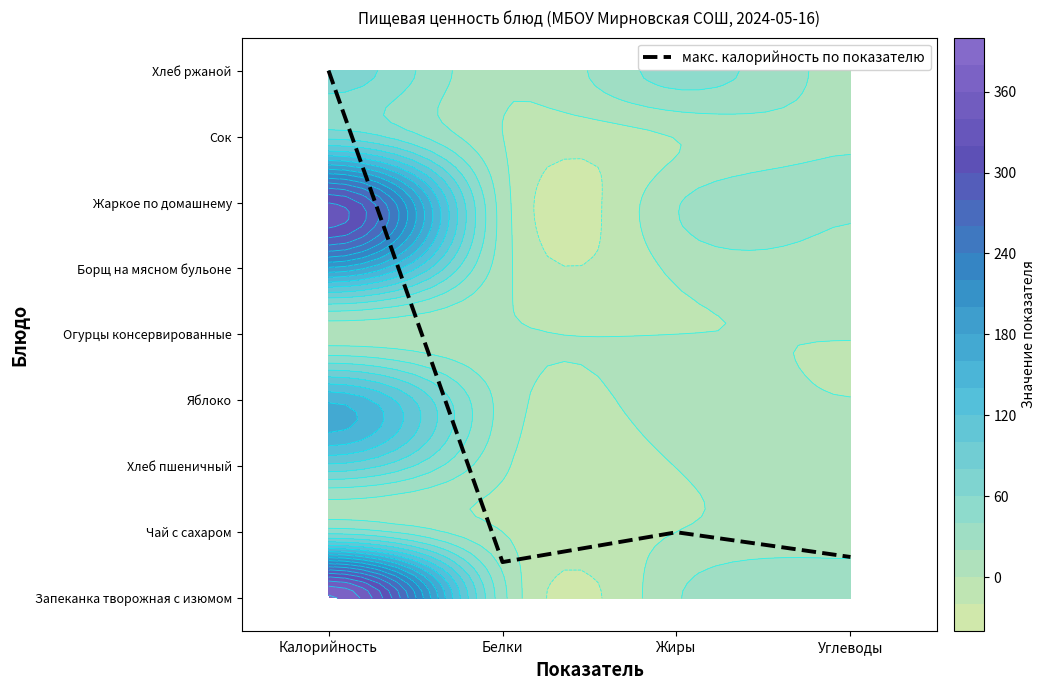

True or false: the data shows 1.8 at Жиры.

False